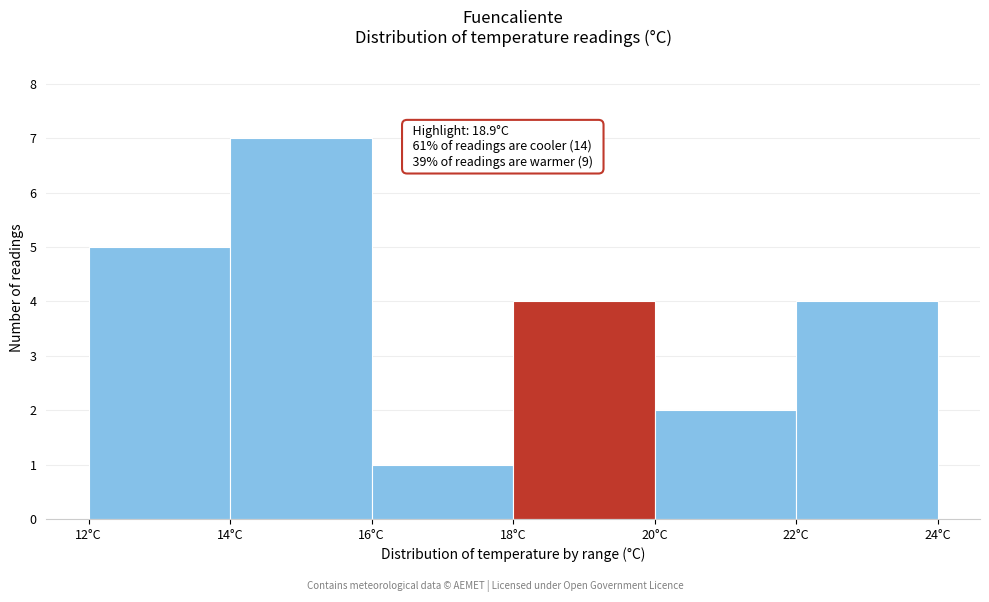

Over which range of the x-axis is the bar tallest?

14 to 16